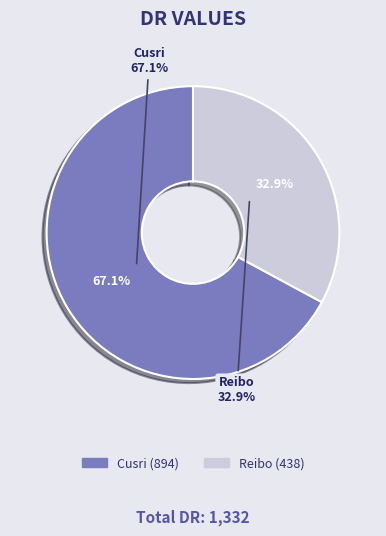

To the nearest percent, what percentage of the pie is Cusri?

67%